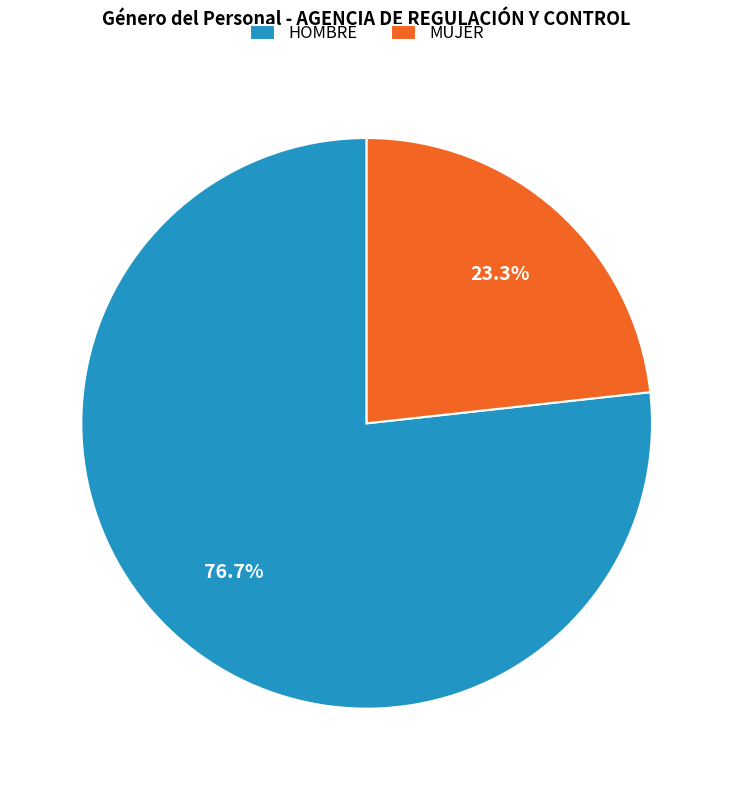

Which slice is the smallest?

MUJER